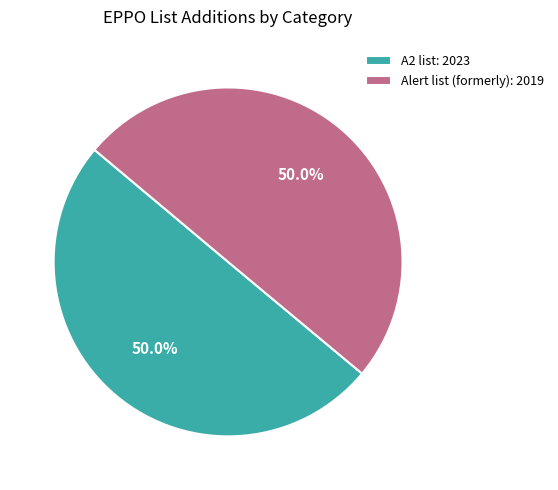

Approximately how many times larger is the value at Alert list (formerly): 2019 compared to A2 list: 2023?

1.0